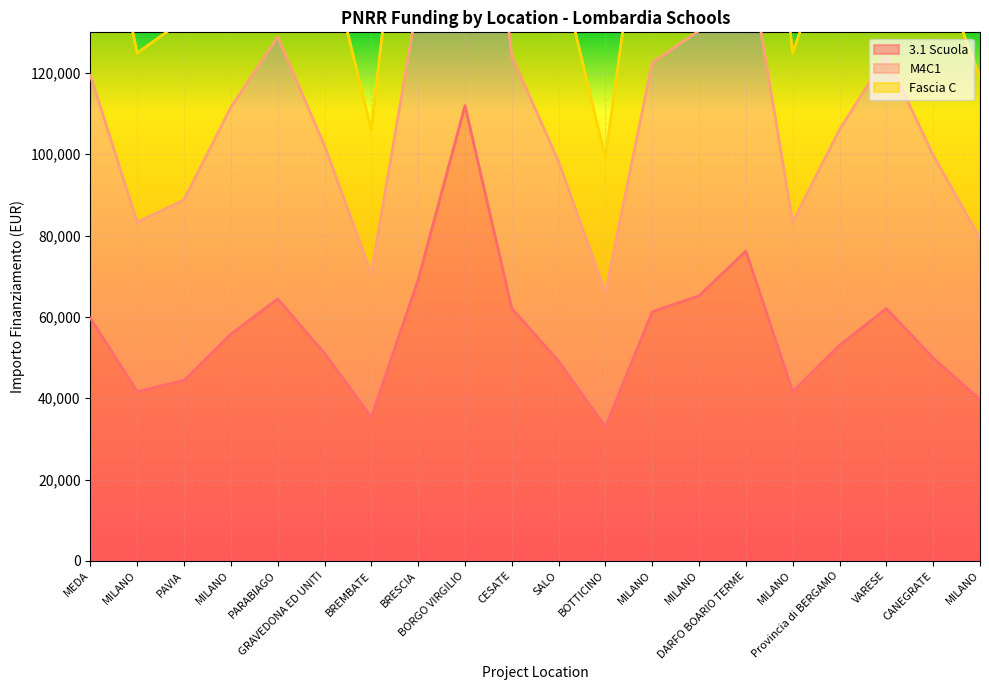

Between SALO and MILANO, which series saw the biggest shift?

Fascia C